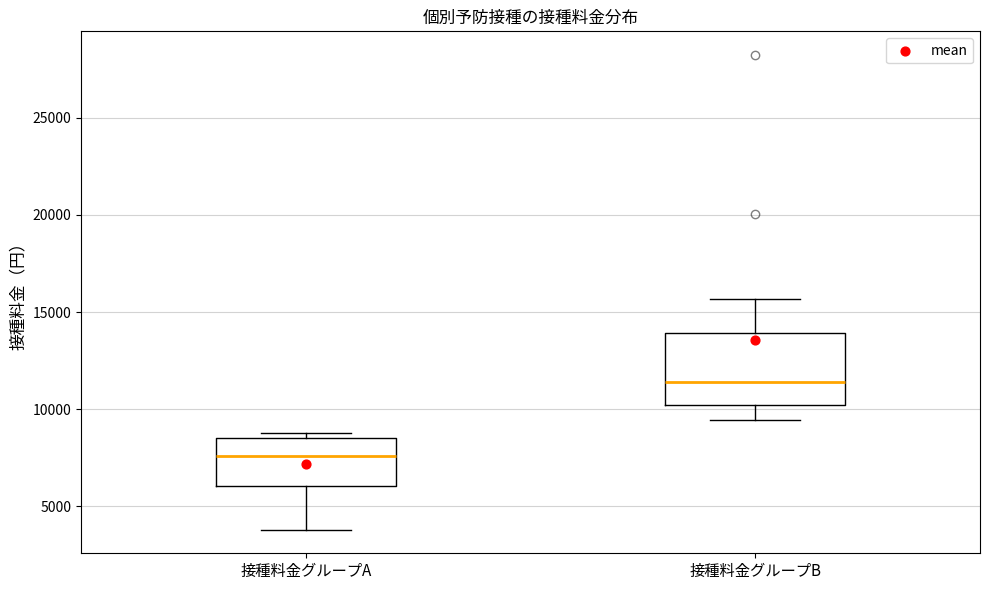

Reading left to right, read every box against the y-axis: the position of its median line, the range the box covers, and the ends of its whiskers. The values are not printed on the chart, so give them approximately, as read against the axis.

接種料金グループA: median 7500, box 6000 to 8500, whiskers 4000 to 9000
接種料金グループB: median 11500, box 10000 to 14000, whiskers 9500 to 15500